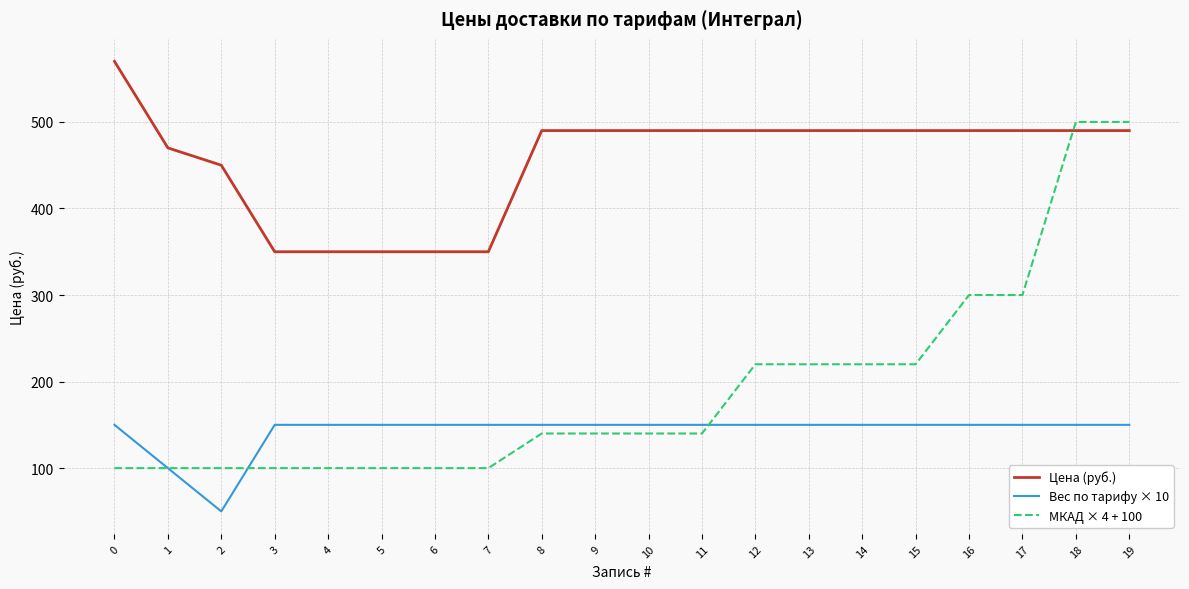

What value does the Вес по тарифу × 10 series have at 7?

150